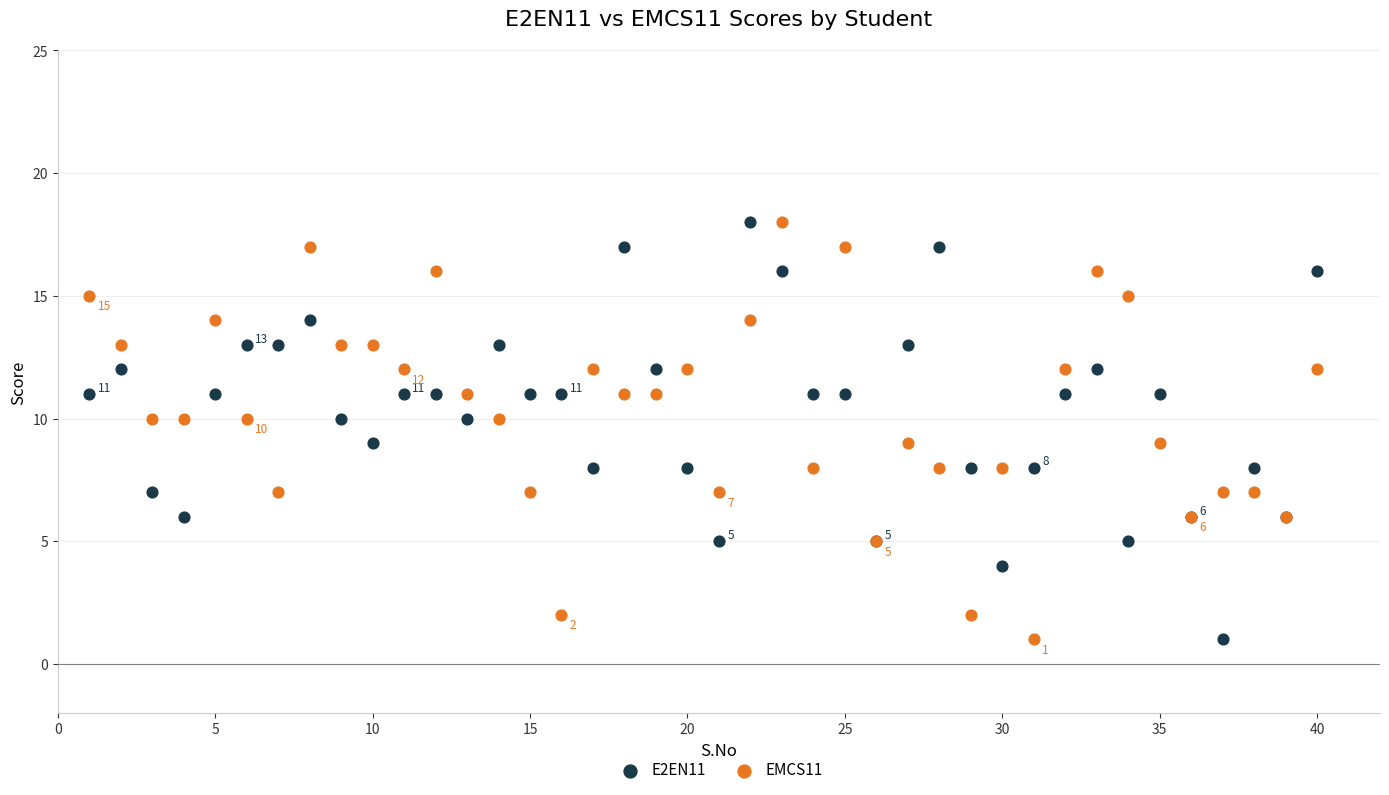

What is the X range (max minus min) for the scatter plot?

39